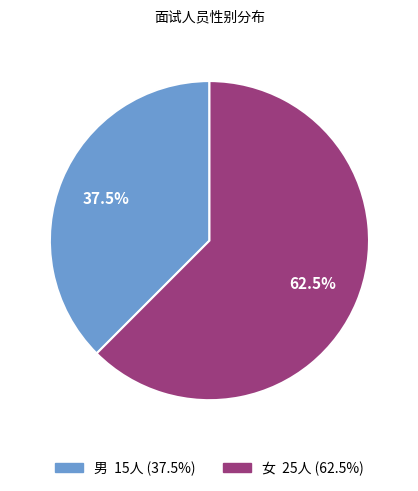

Which slice is the largest?

女